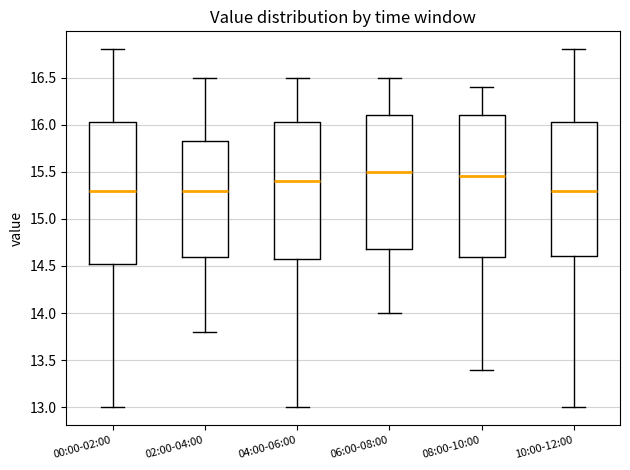

Where does the lower whisker of the box for 10:00-12:00 end on the y-axis? The values are not printed on the chart, so give them approximately, as read against the axis.

13.00